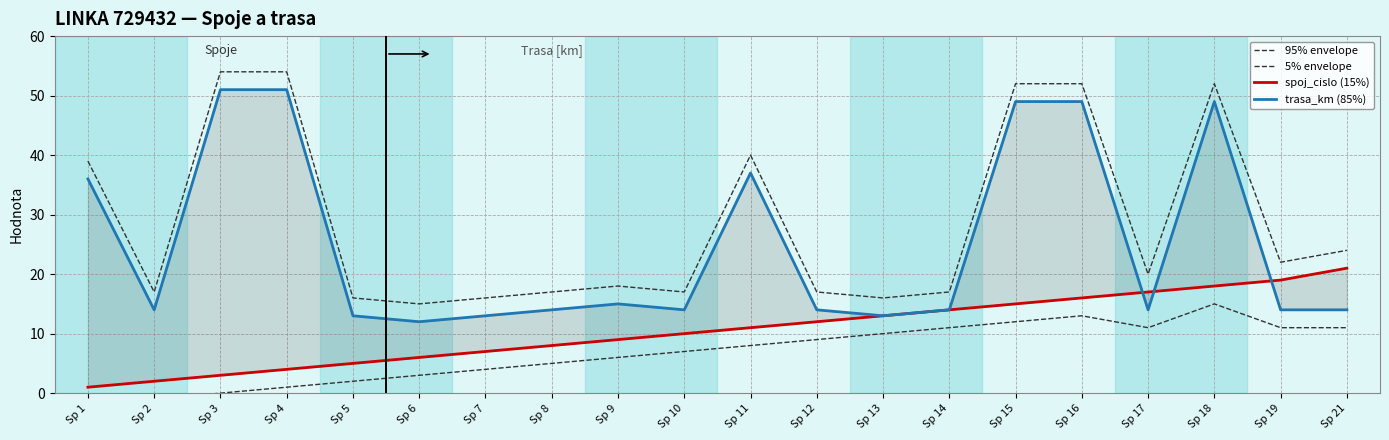

What is the maximum value shown in the chart?

54